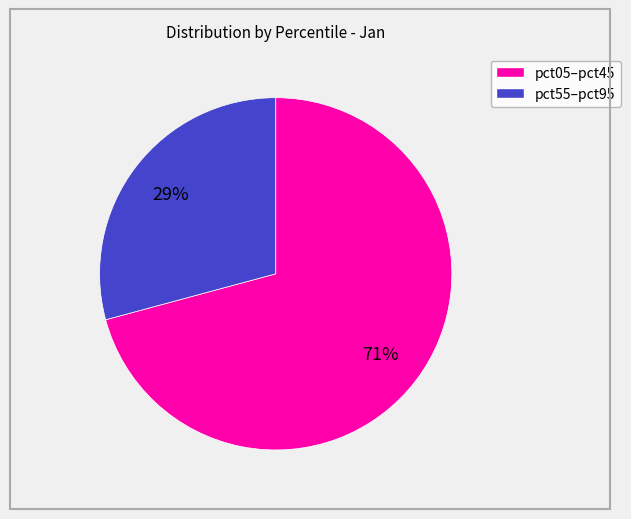

To the nearest percent, what is the average slice percentage?

50%